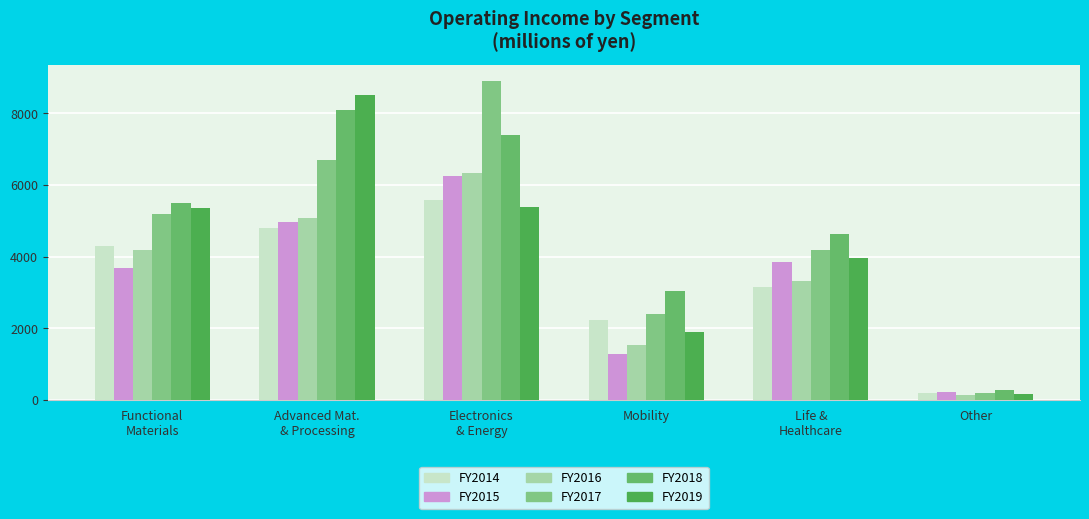

What position from the left is Other?

6